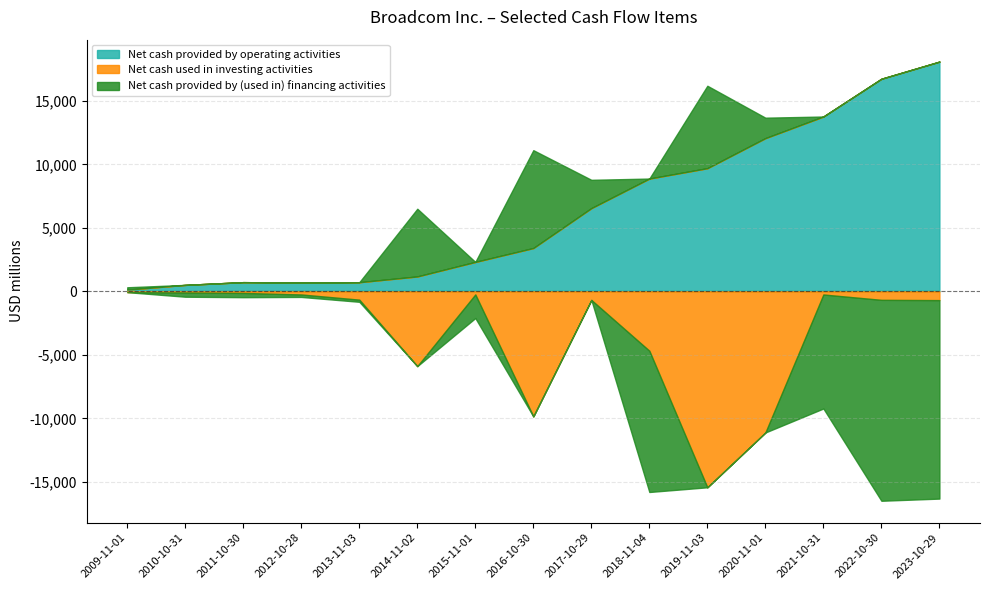

After their last crossing, which series has the higher values: Net cash provided by (used in) financing activities or Net cash provided by operating activities?

Net cash provided by operating activities